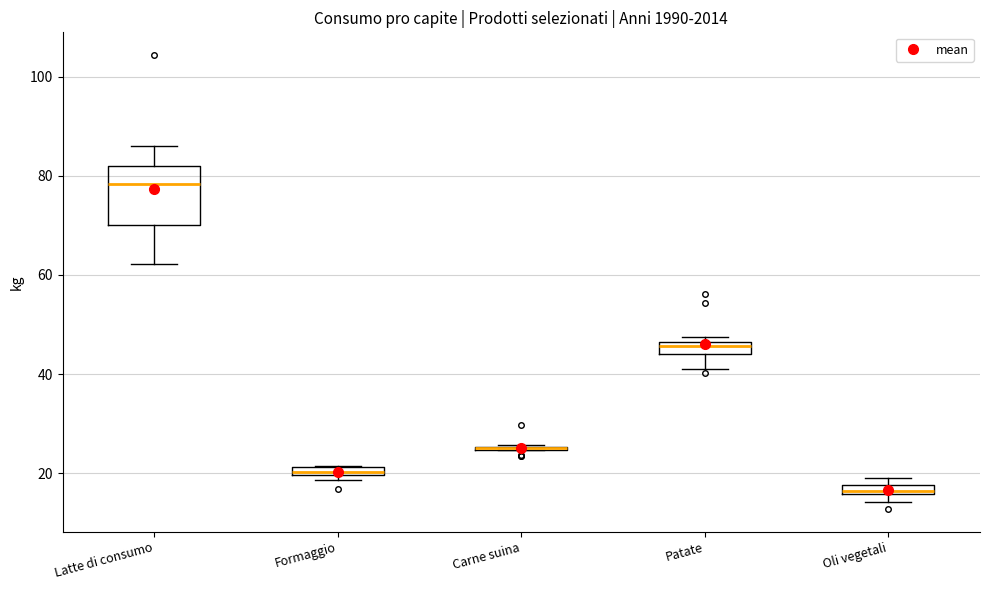

Where is the lower edge of the box for Formaggio on the y-axis? The values are not printed on the chart, so give them approximately, as read against the axis.

20